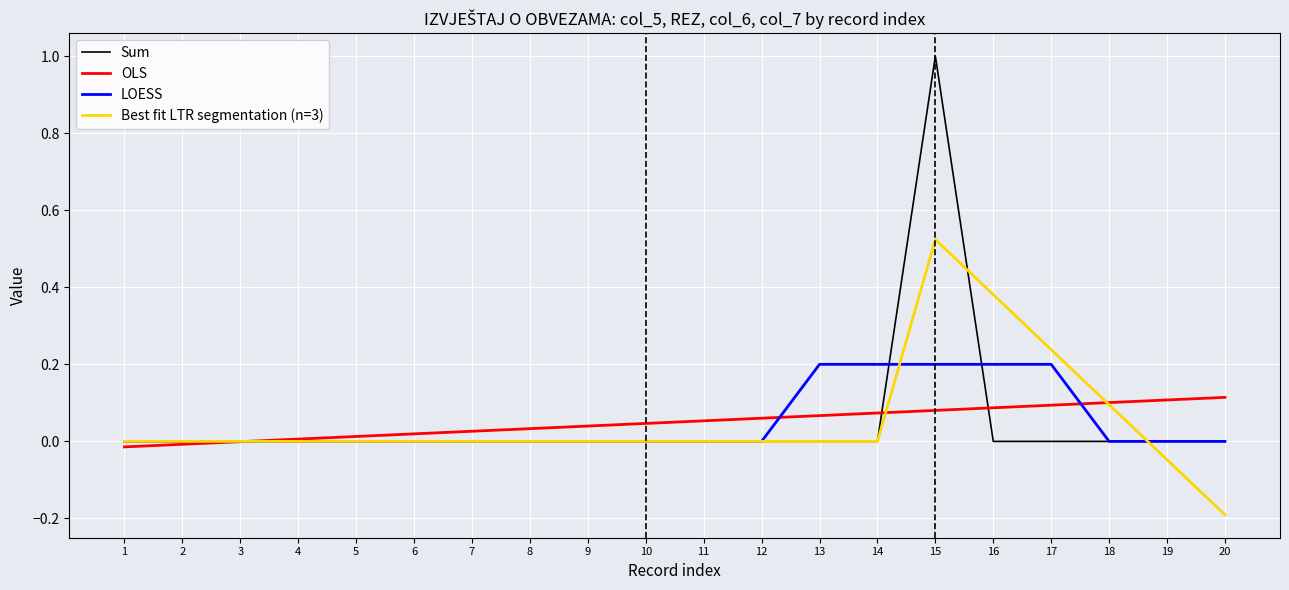

What is the sum of all Sum values?

1.0